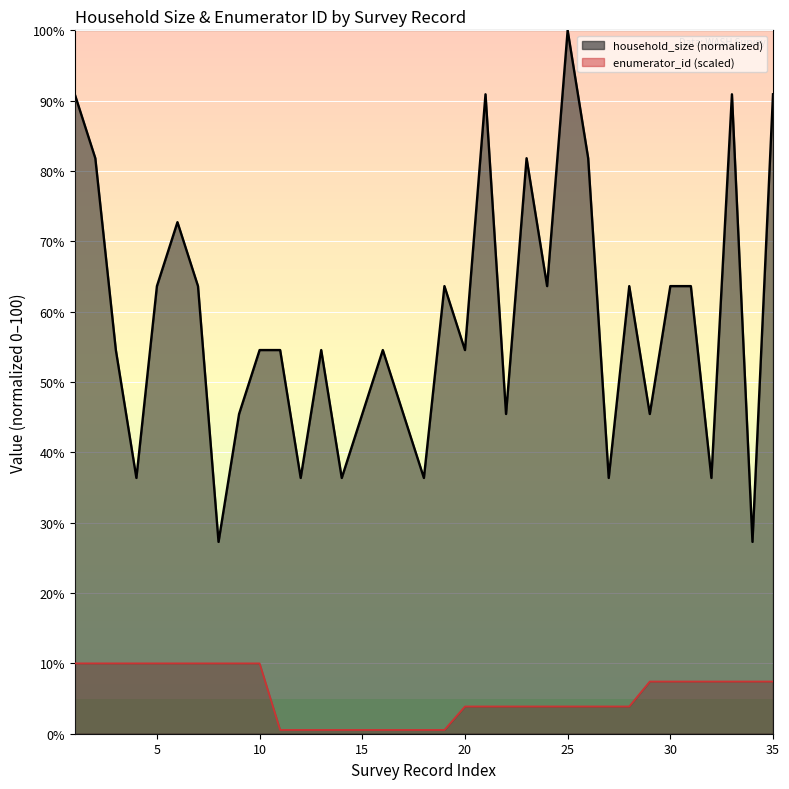

True or false: enumerator_id and household_size cross at least once.

False